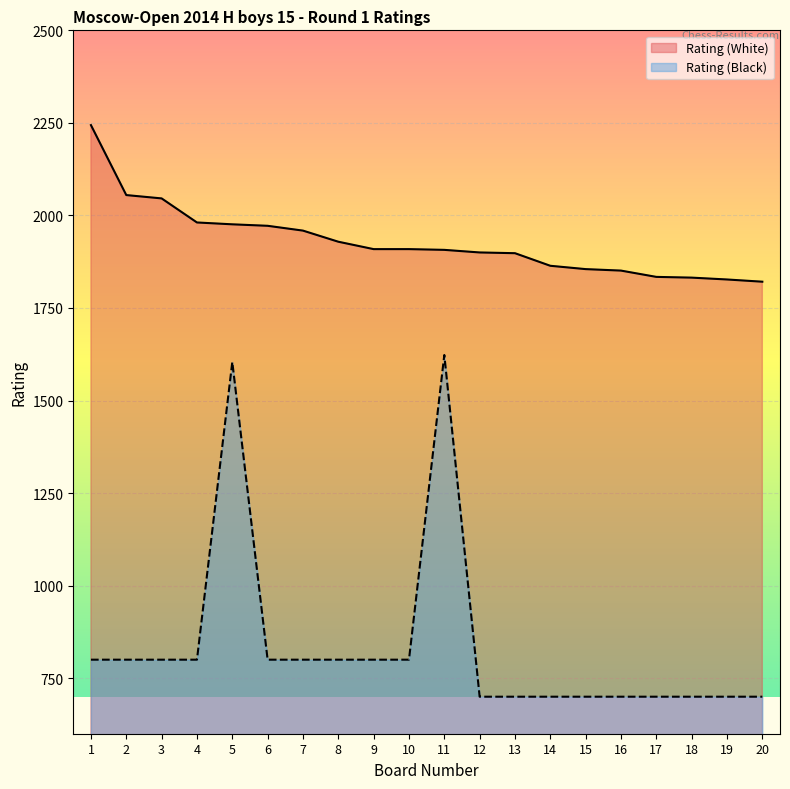

How many data points in Rating (White) are less than 1909?

10